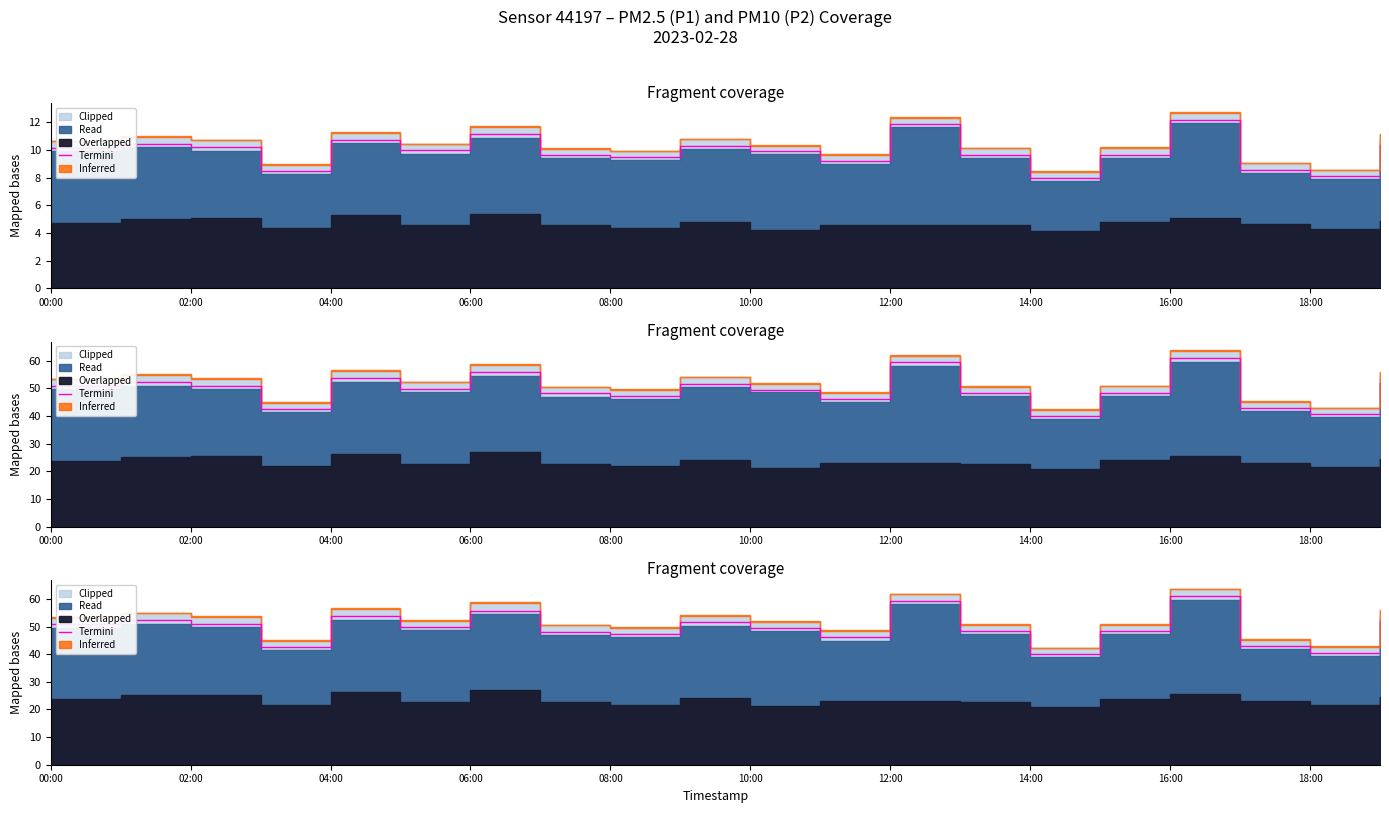

Reading left to right, what are all the values shown in this chart?

50.8	52.3	51.0	42.6	53.7	49.9	55.7	48.1	47.3	51.6	49.6	46.1	59.4	48.4	40.0	48.3	60.9	42.9	40.6	53.2